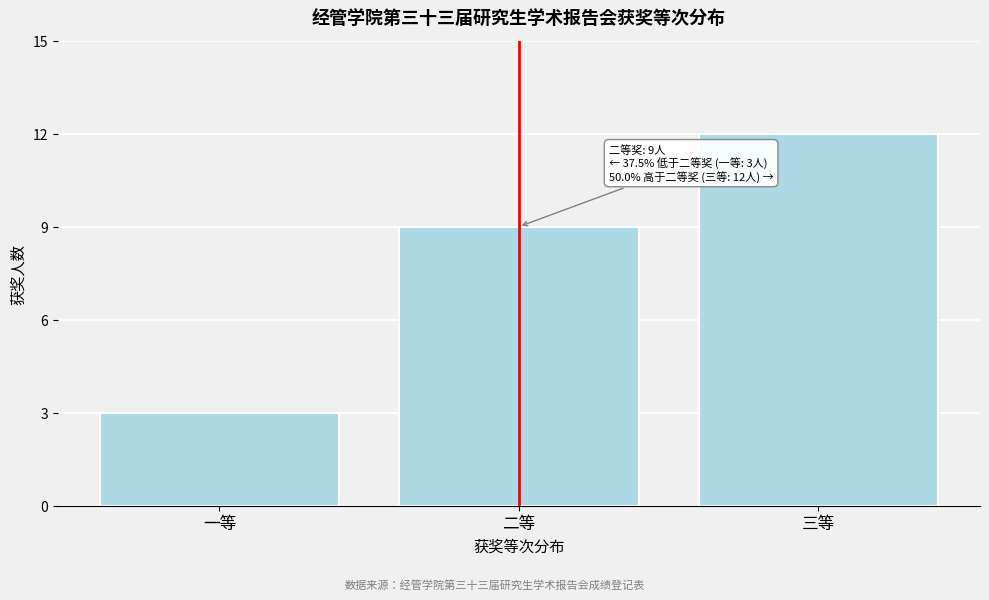

Reading right to left, transcribe all the data shown in this chart.

12	9	3